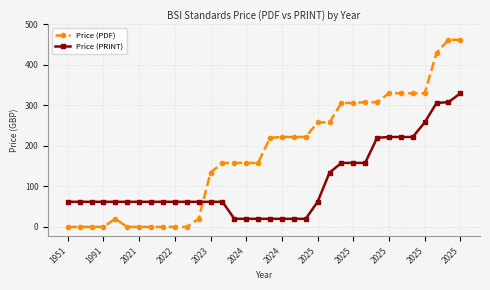

Which series has the largest total across all categories?

Price (PDF)